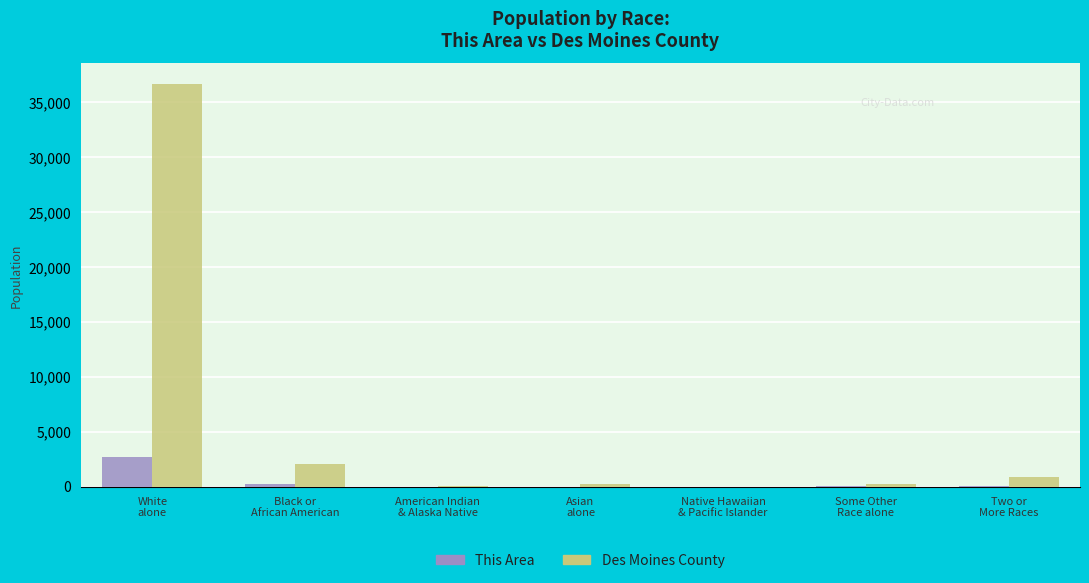

What is the maximum value shown in the chart?

36704